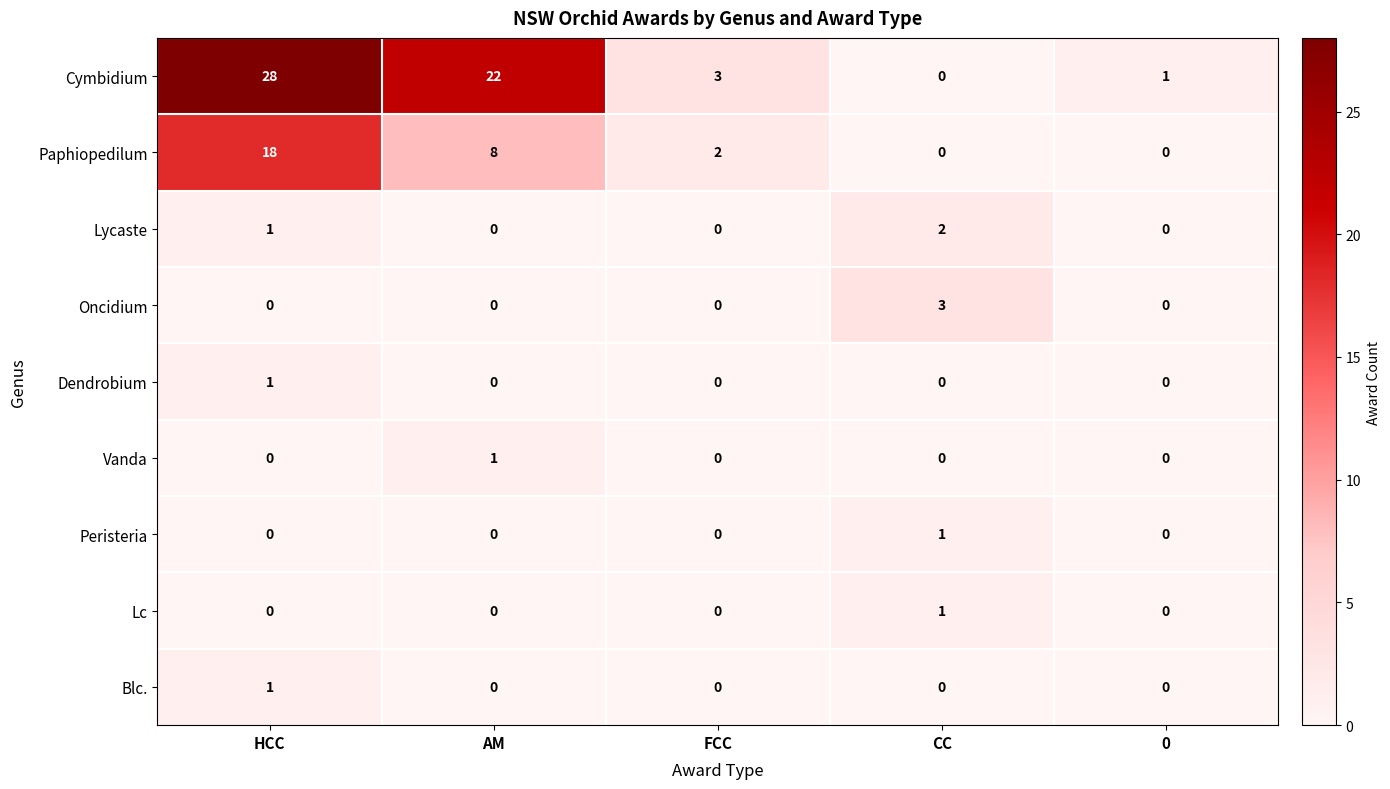

Count the number of categories in the chart.

5